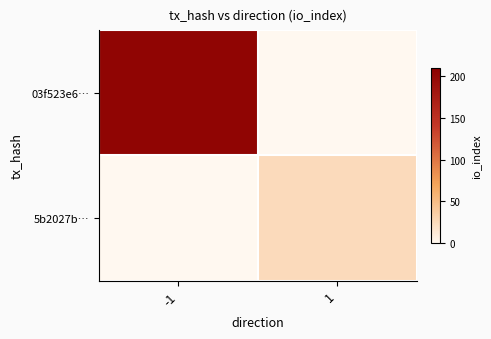

How many data points does each series have?

2